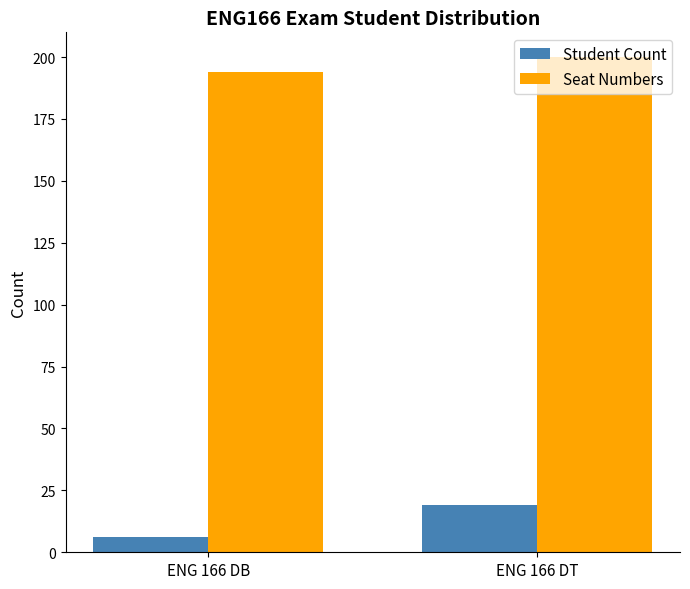

How many series are shown in this chart?

2